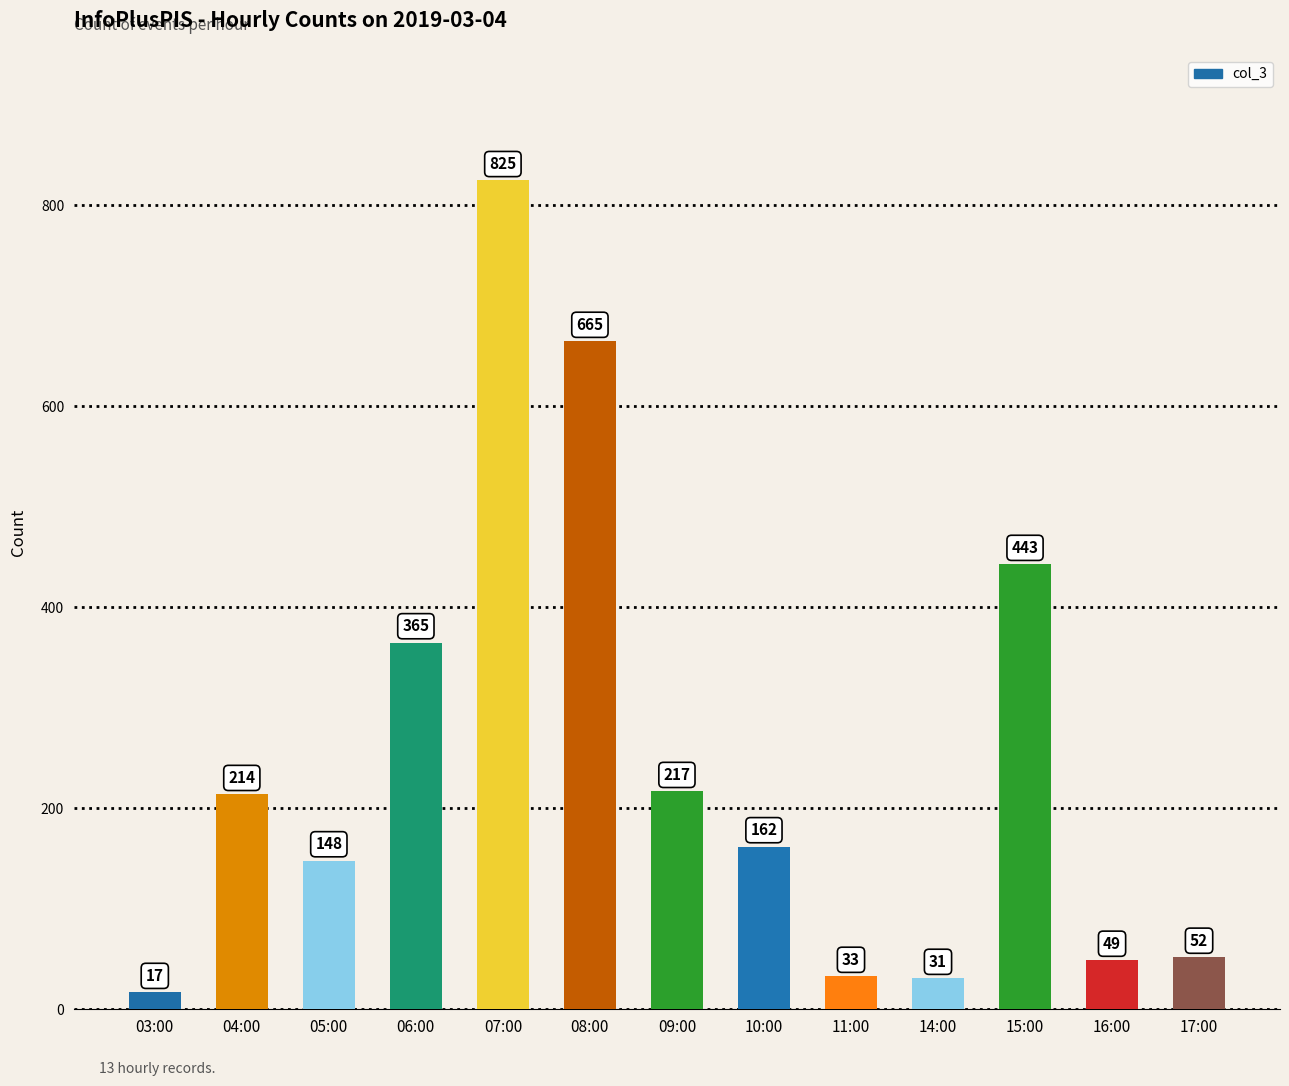

What is the minimum value shown in the chart?

17